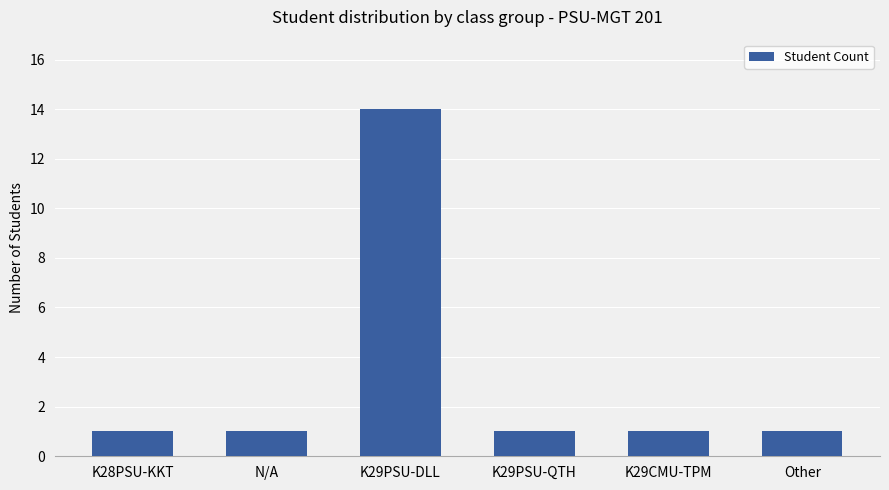

What is the ratio of the value at K29CMU-TPM to the value at K28PSU-KKT?

1.0